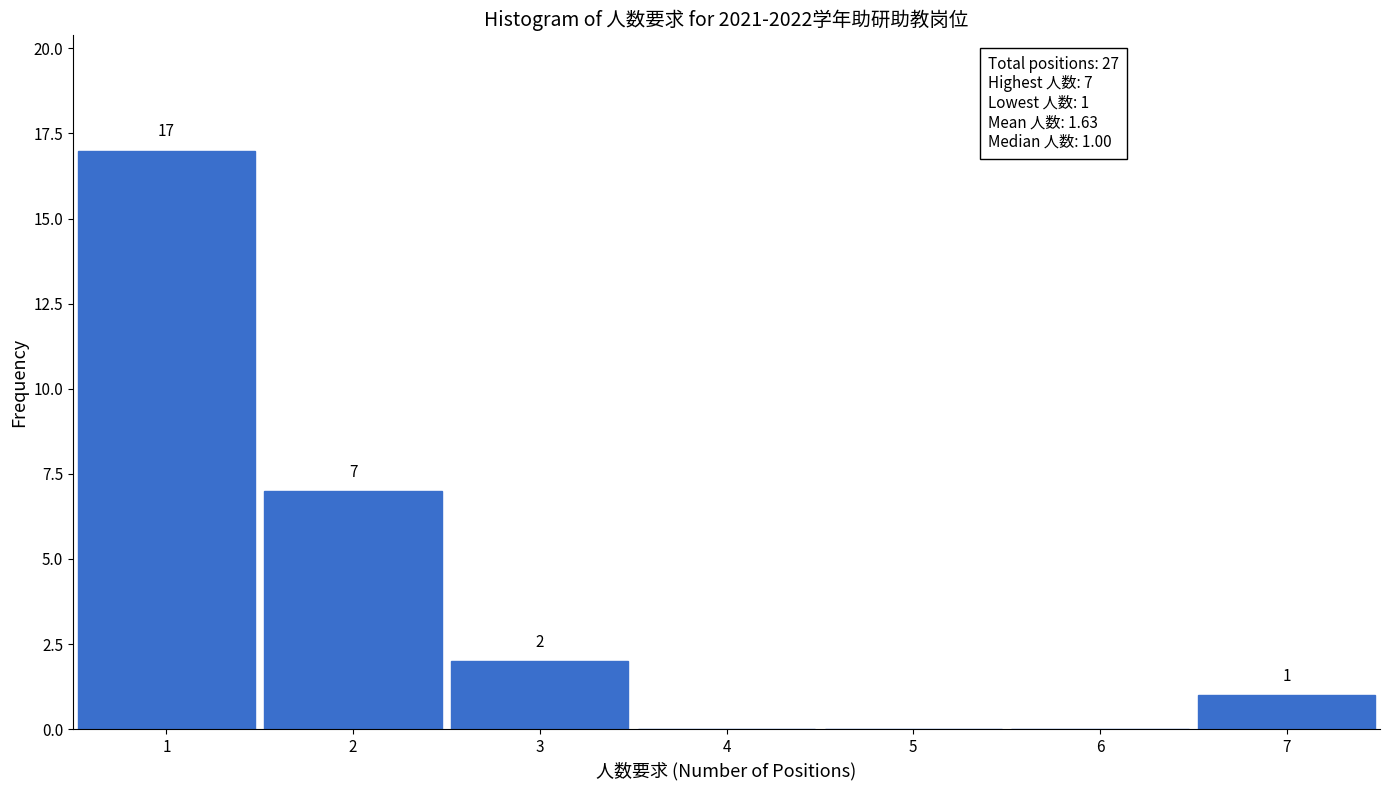

Over which range of the x-axis is the bar tallest?

0.5 to 1.5